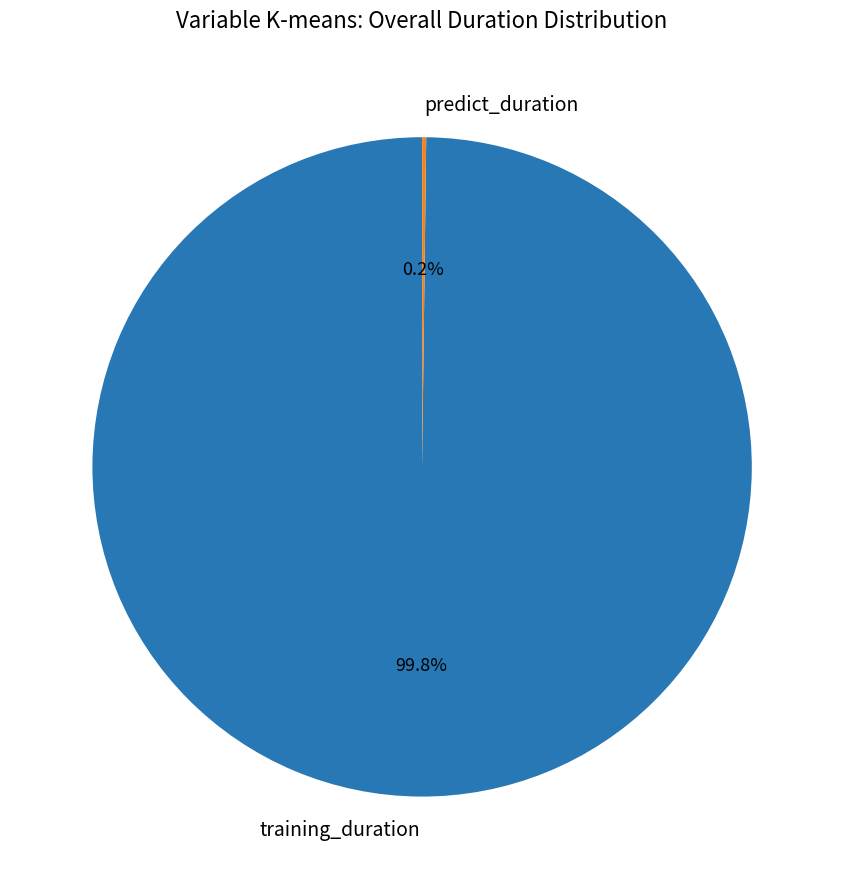

Which category has the biggest portion of the pie?

training_duration